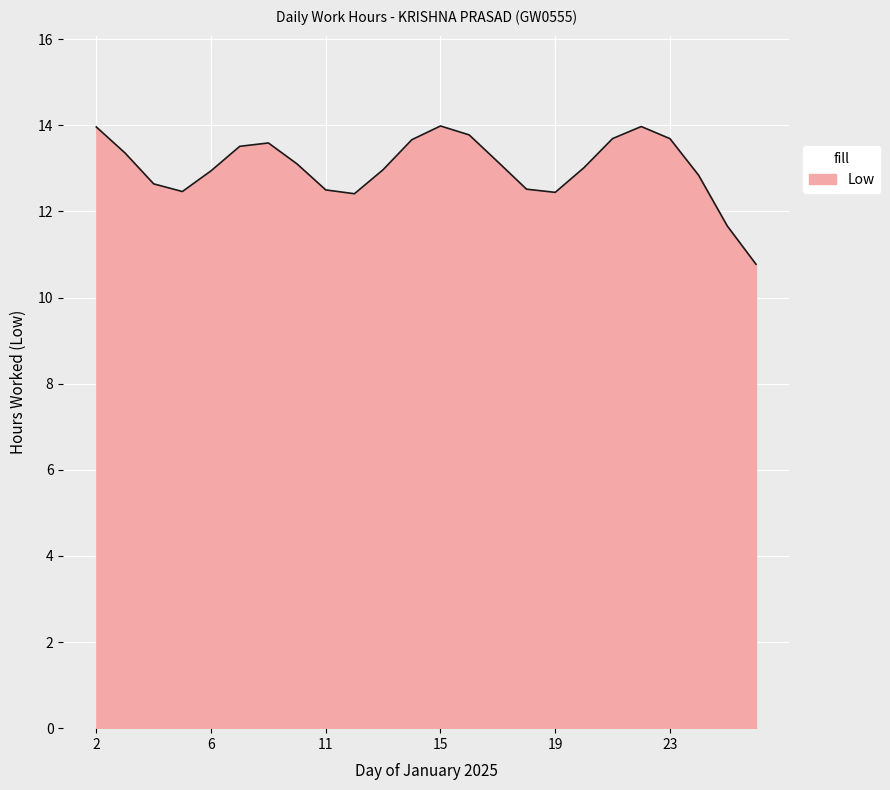

What is the difference between the maximum and minimum values?

3.2